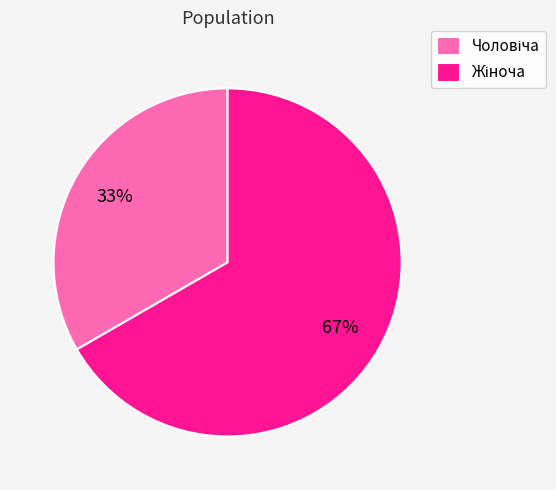

To the nearest percent, what is the average slice percentage?

50%